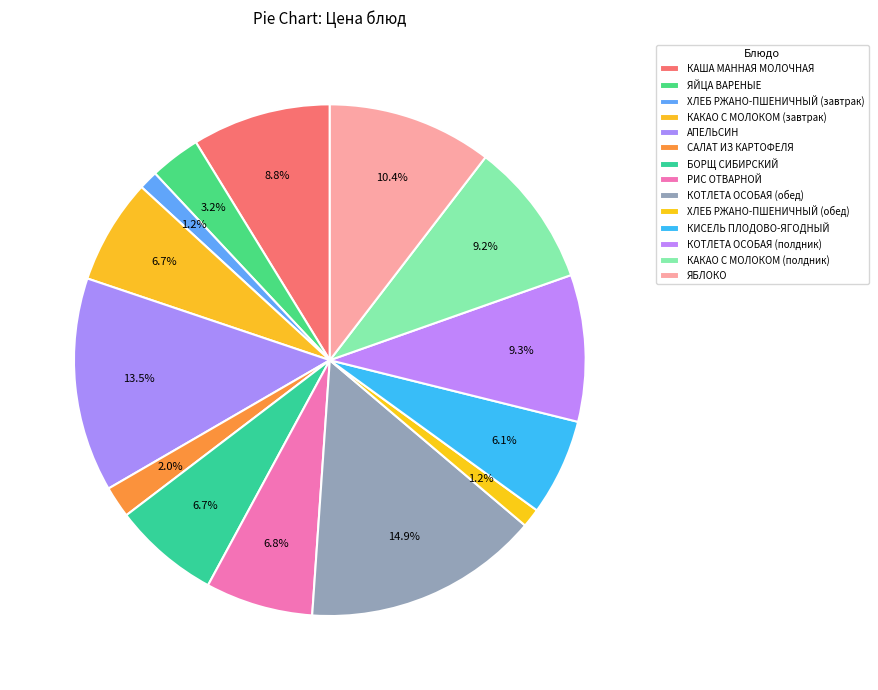

Which has a higher value, ЯЙЦА ВАРЕНЫЕ or АПЕЛЬСИН?

АПЕЛЬСИН